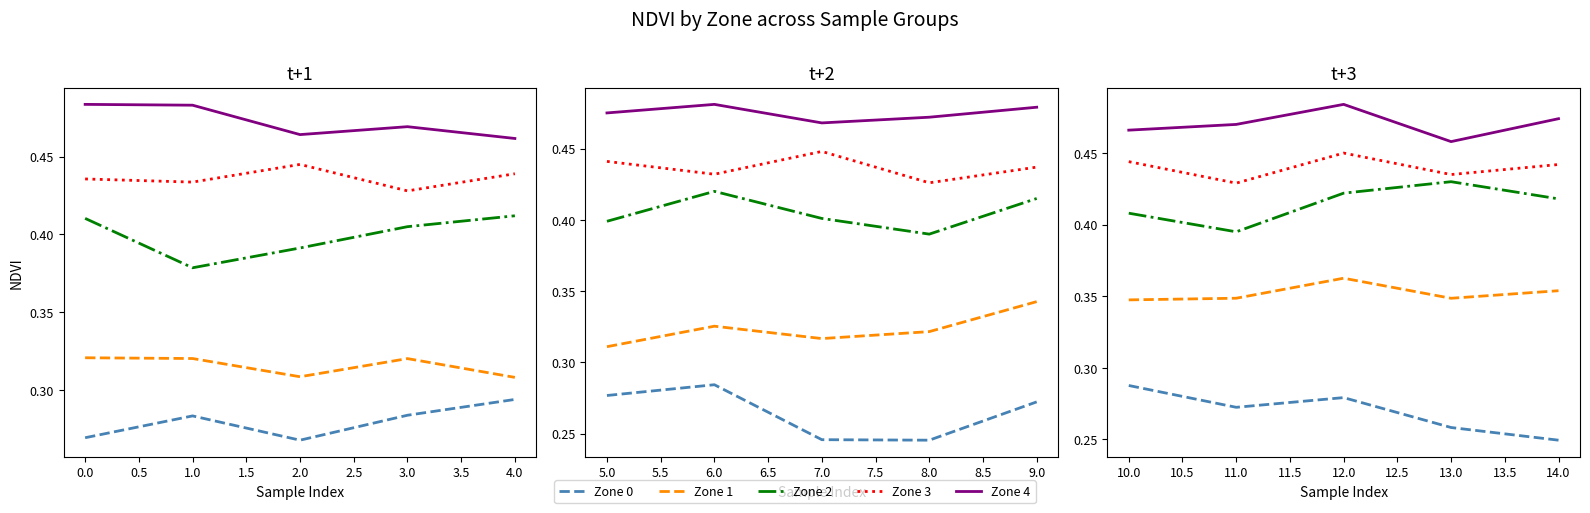

At how many categories does at least one series exceed 0?

5